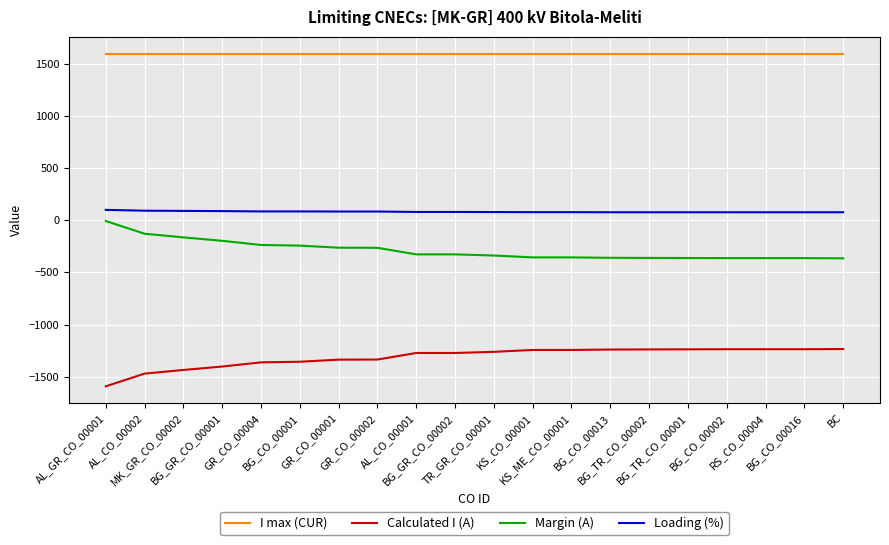

What is the total value across all series at KS_ME_CO_00001?

78